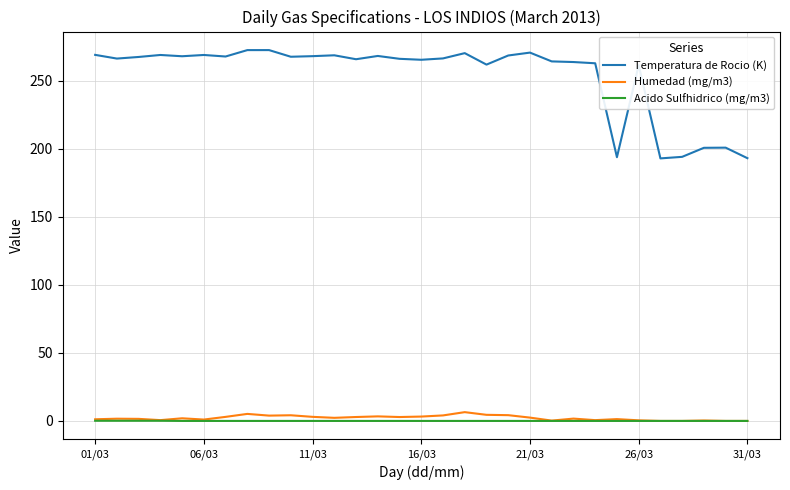

True or false: Temperatura de Rocio (K) and Acido Sulfhidrico (mg/m3) intersect in this chart.

False